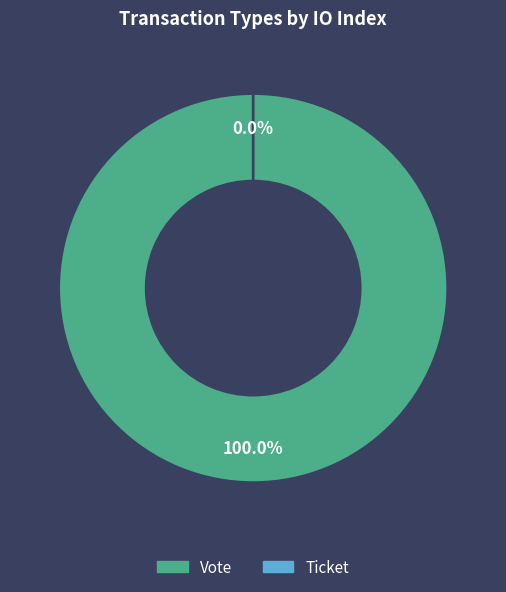

The Vote slice represents 100% of the pie. True or false?

True